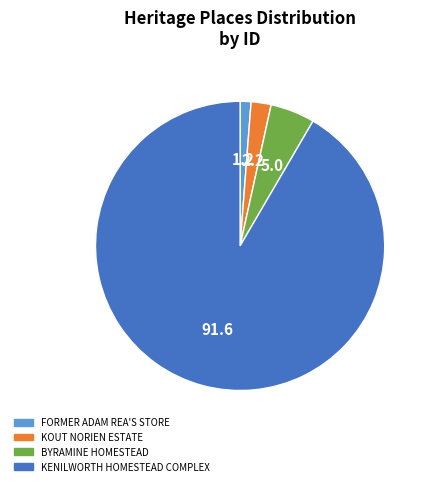

Combined, do KENILWORTH HOMESTEAD COMPLEX and KOUT NORIEN ESTATE account for over 50%?

Yes